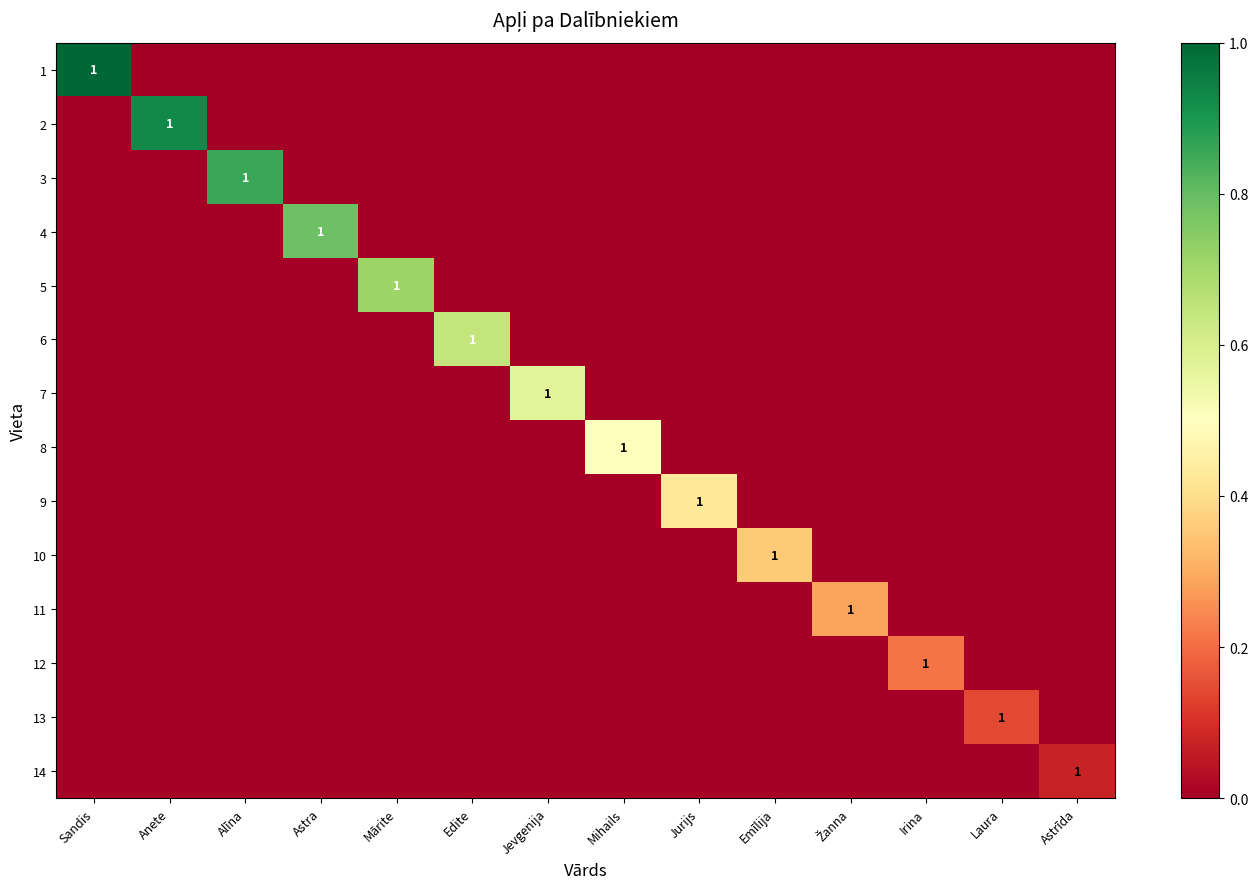

At which category is the sum across all series the highest?

Sandis